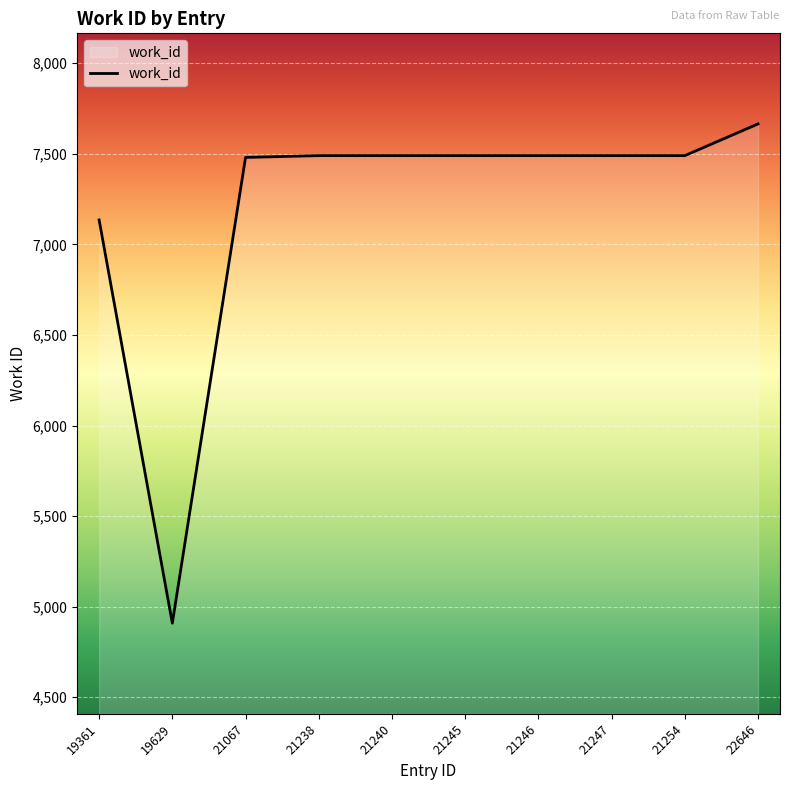

What is the sum of all values?

72129